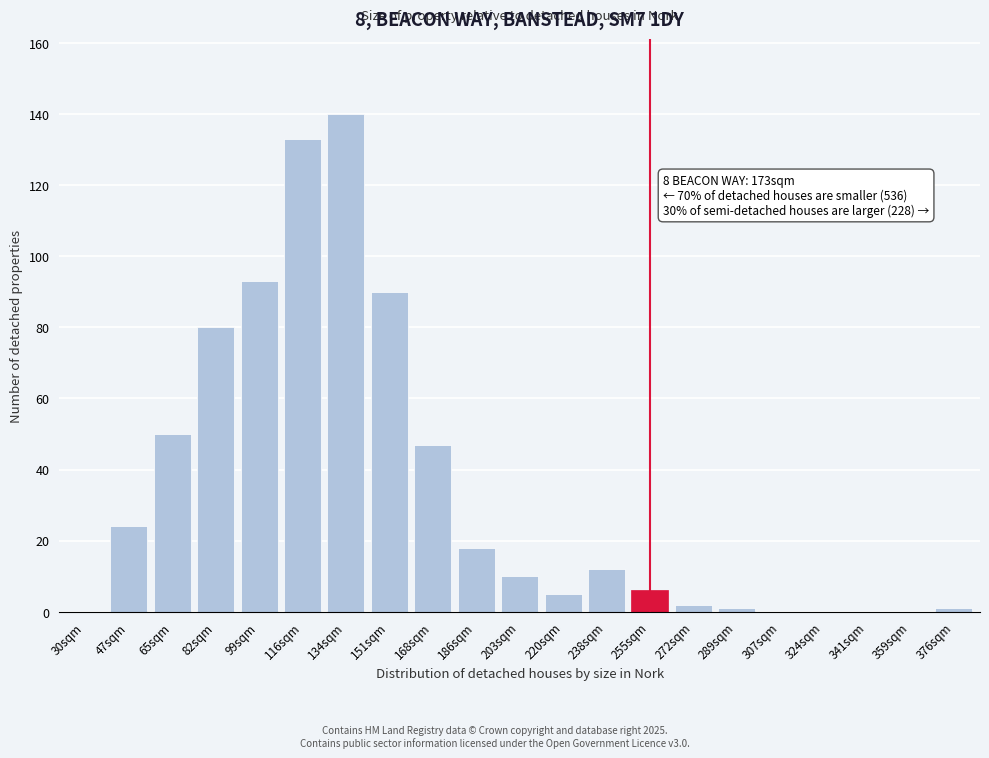

Reading right to left, transcribe all the data shown in this chart.

376sqm=1	359sqm=0	341sqm=0	324sqm=0	307sqm=0	289sqm=1	272sqm=2	255sqm=6	238sqm=12	220sqm=5	203sqm=10	186sqm=18	168sqm=47	151sqm=90	134sqm=140	116sqm=133	99sqm=93	82sqm=80	65sqm=50	47sqm=24	30sqm=0